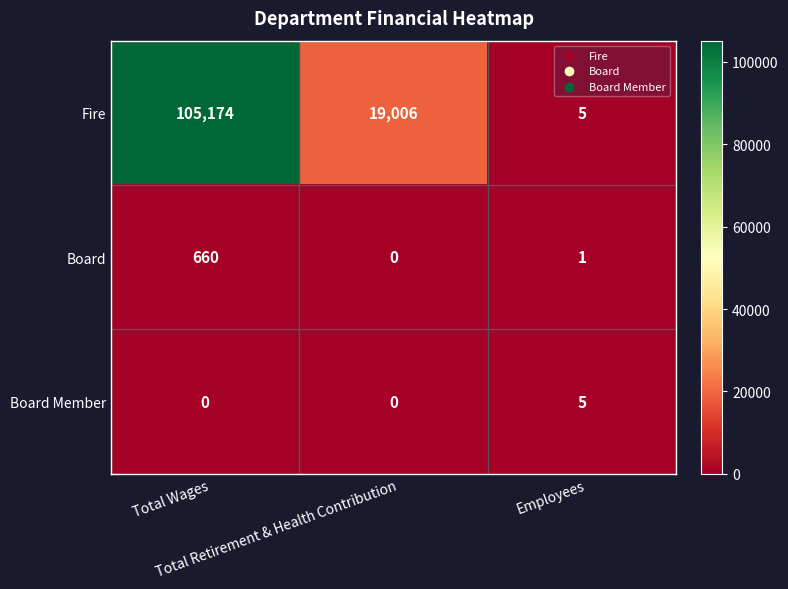

Which series has the largest range (max minus min)?

Fire